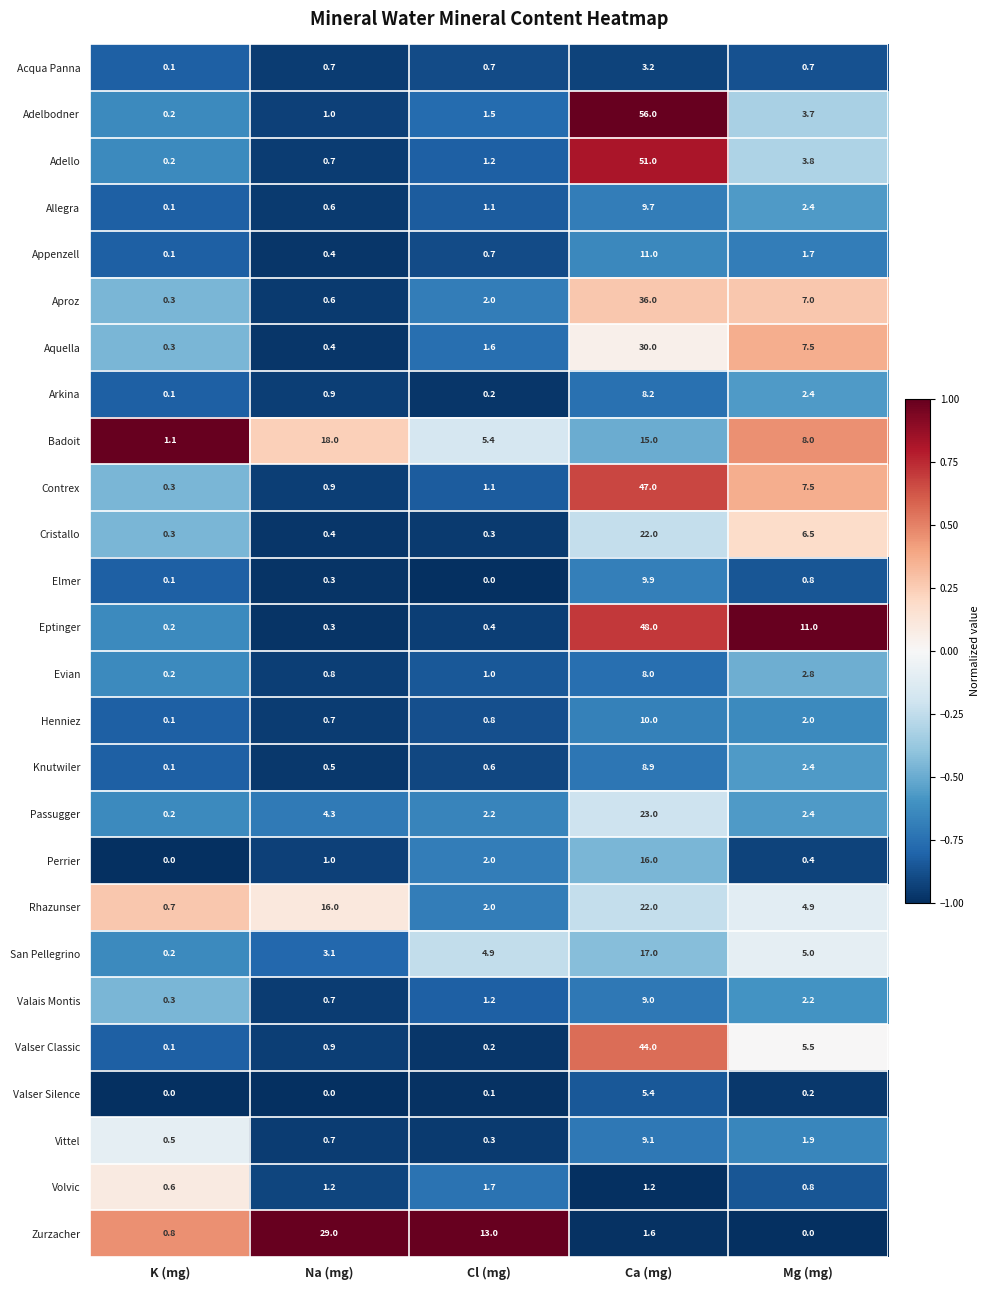

Rank the categories by San Pellegrino value from highest to lowest.

Ca (mg), Mg (mg), Cl (mg), Na (mg), K (mg)